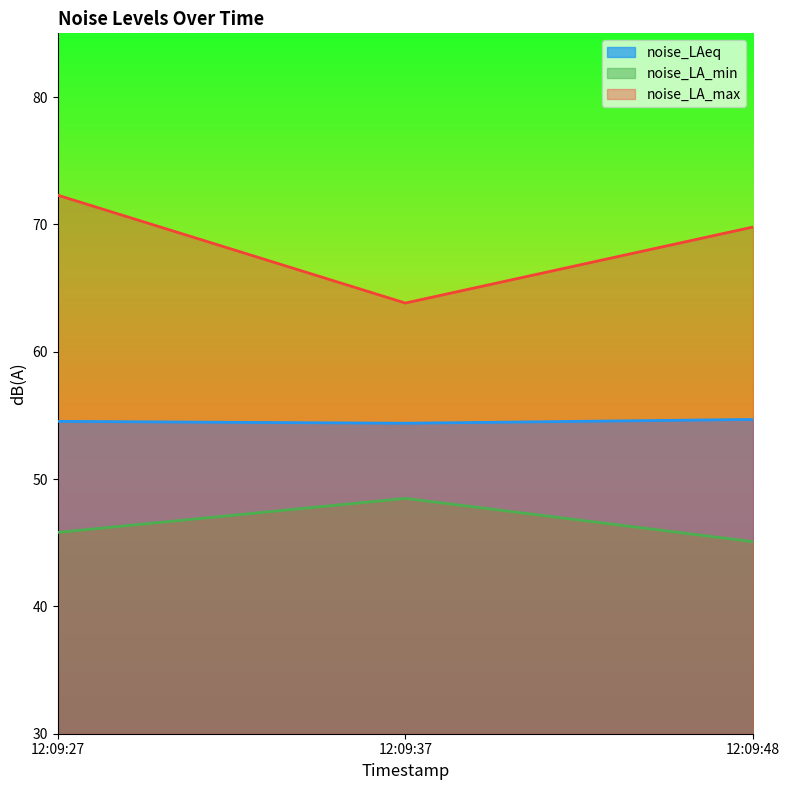

The value of noise_LA_max at 12:09:48 is 69.8. True or false?

True